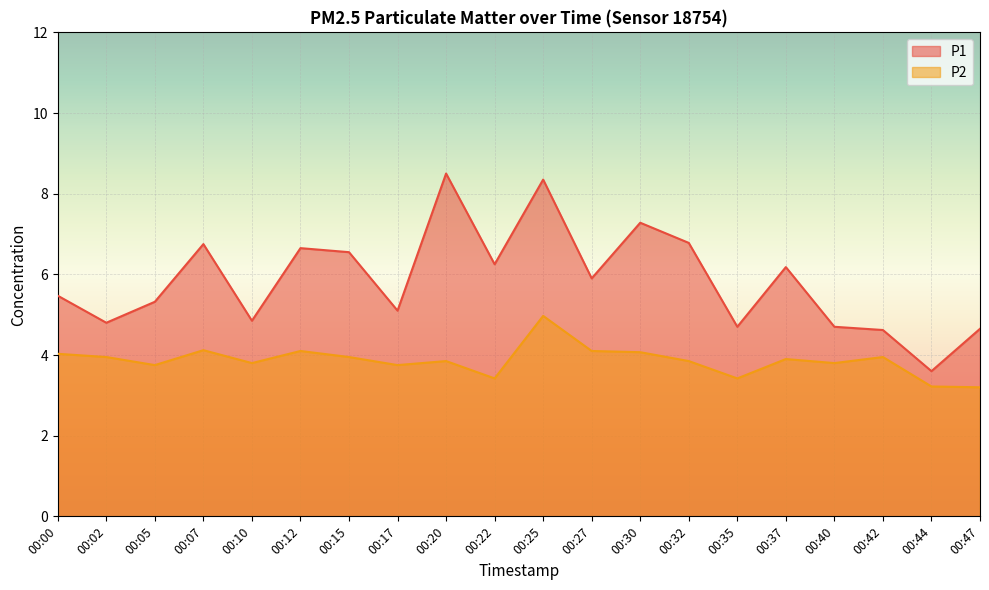

What is the average value of the P2 series?

3.9